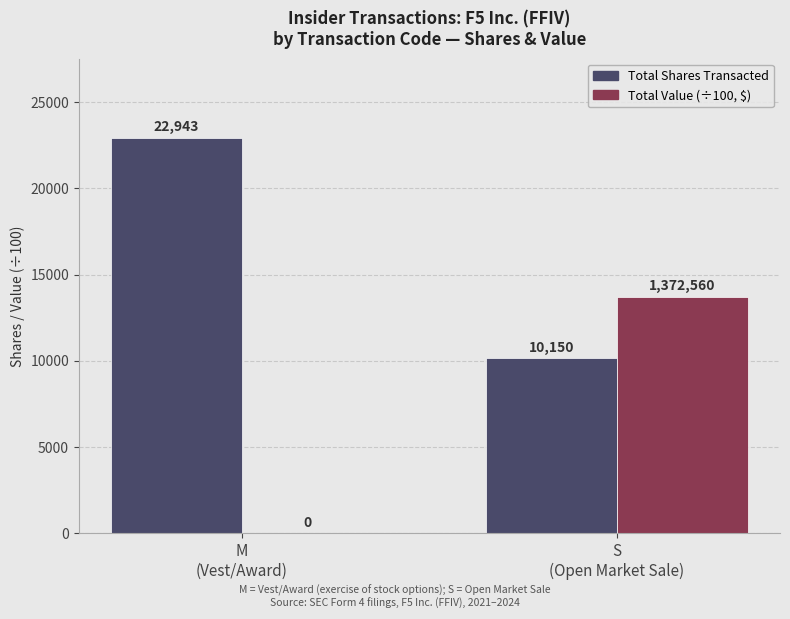

Which series has the largest range (max minus min)?

Total Value (÷100, $)